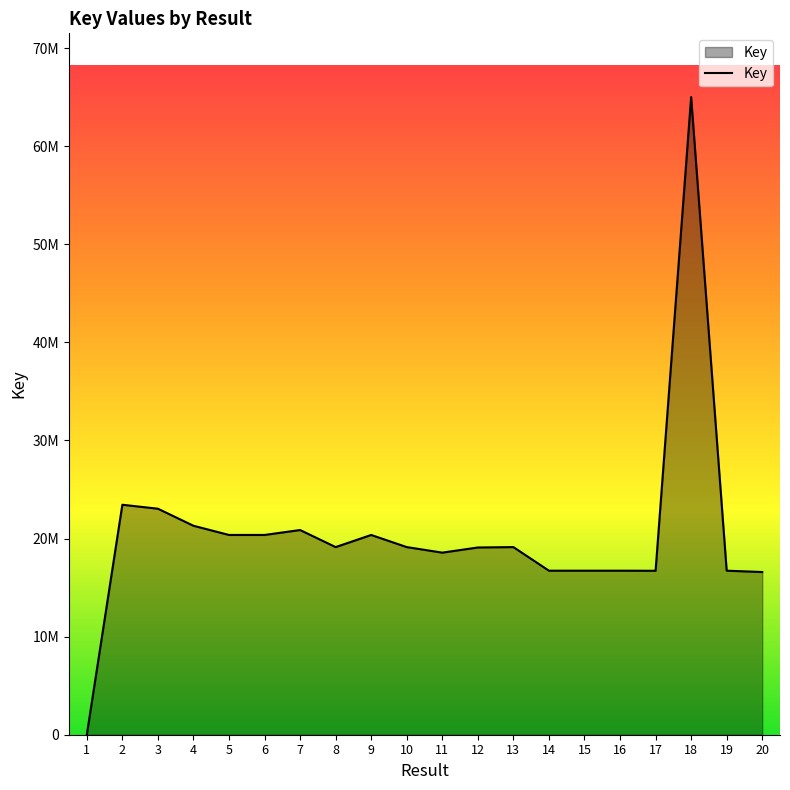

Reading left to right, transcribe all the data shown in this chart.

4753	23443002	23040135	21301288	20363895	20364170	20866564	19127355	20363745	19127172	18561638	19086572	19127313	16721689	16721741	16721591	16712894	64999963	16721470	16585249